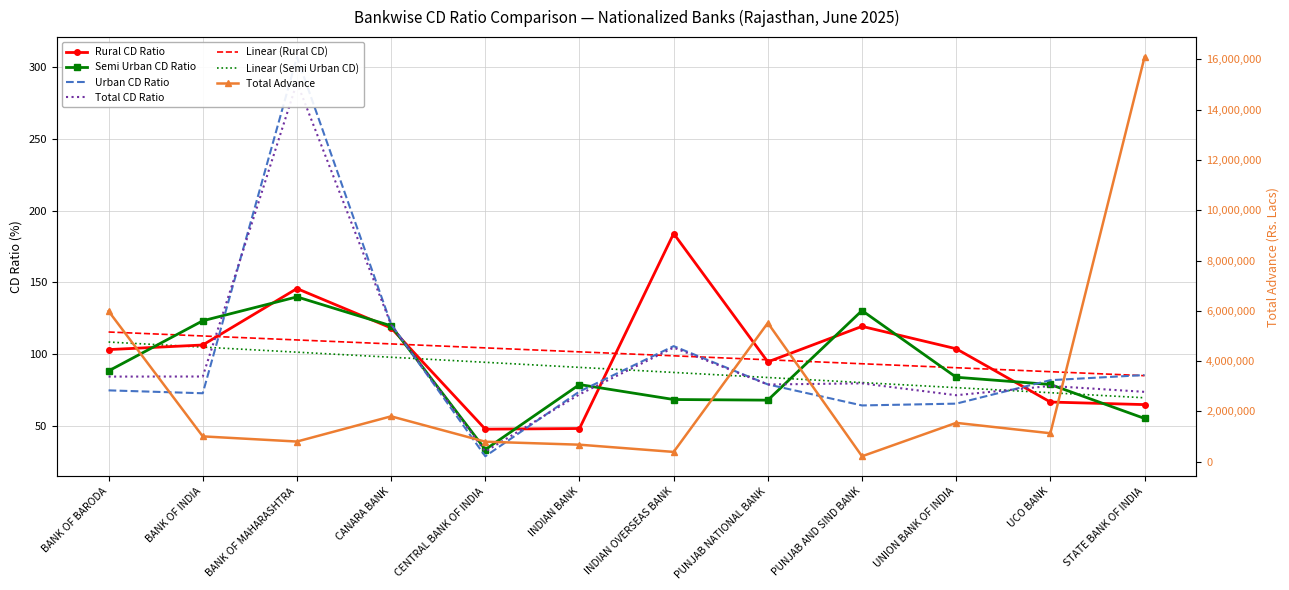

How many interior local valleys does the Total CD Ratio series have?

3